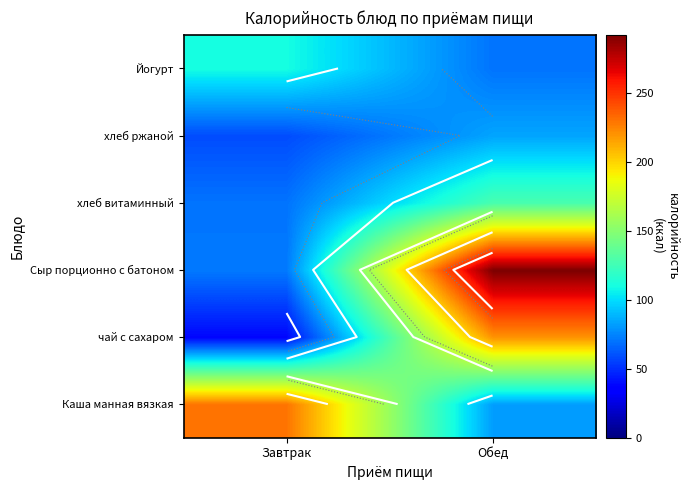

Count the number of data series in this chart.

6